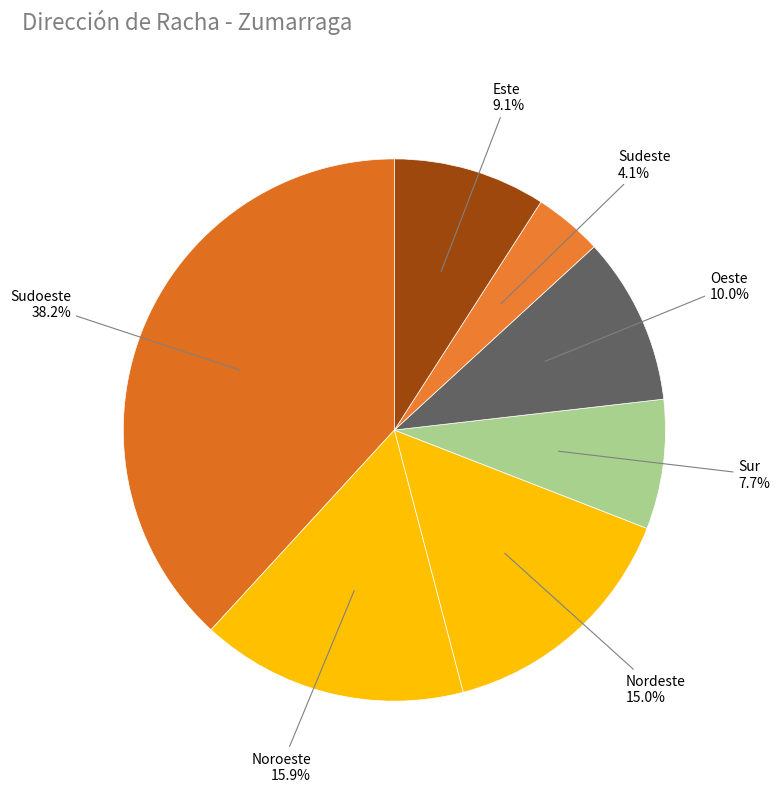

What is the ratio of the value at Sur to the value at Noroeste?

0.5